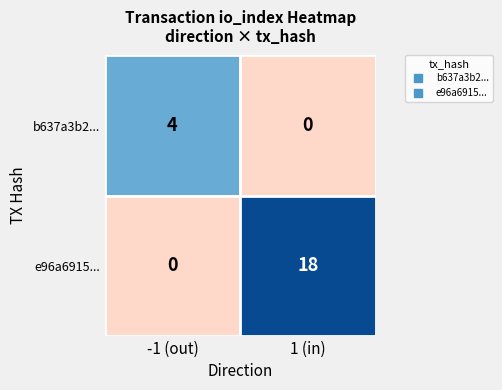

What is the average value of the b637a3b209c0a1f47eb4cc821ef20c7cce03f3e series?

2